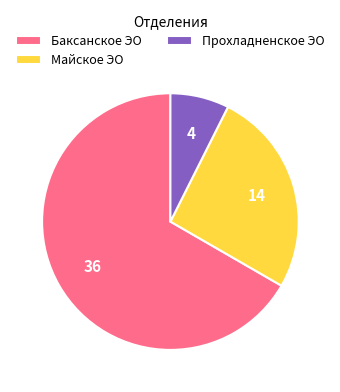

Is there any slice that represents more than half of the pie?

Yes